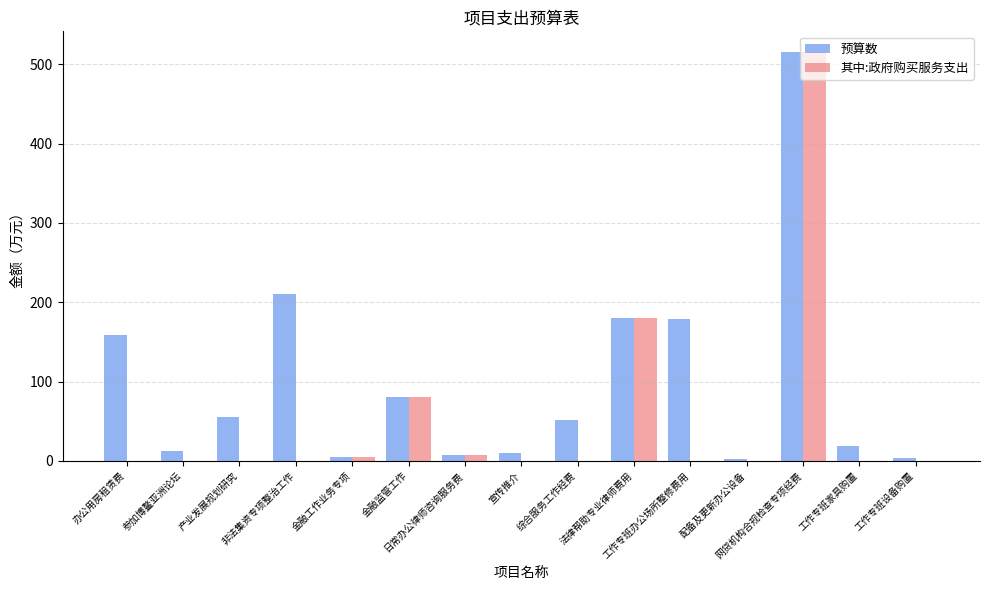

At which category is the sum across all series the highest?

网贷机构合规检查专项经费